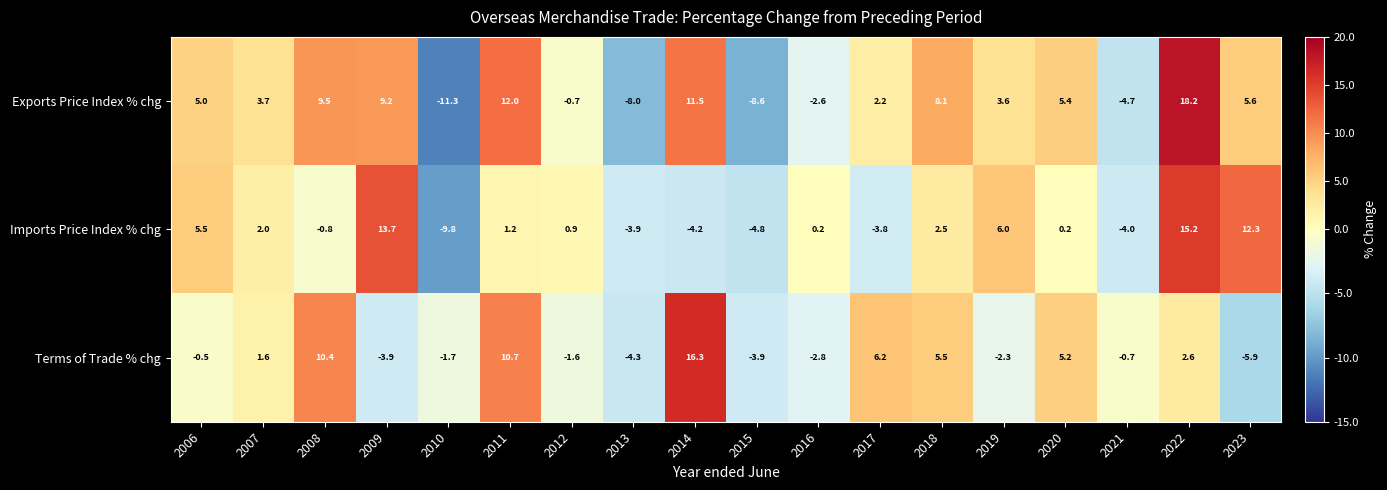

Between 2021 and 2023, which series saw the biggest shift?

Imports Price Index % chg